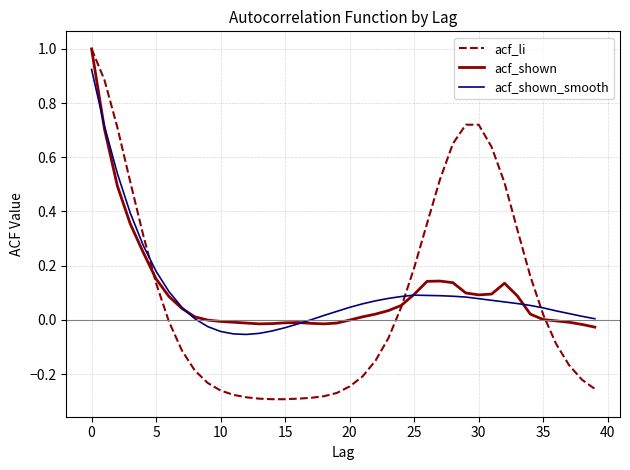

Which series has the largest range (max minus min)?

acf_li